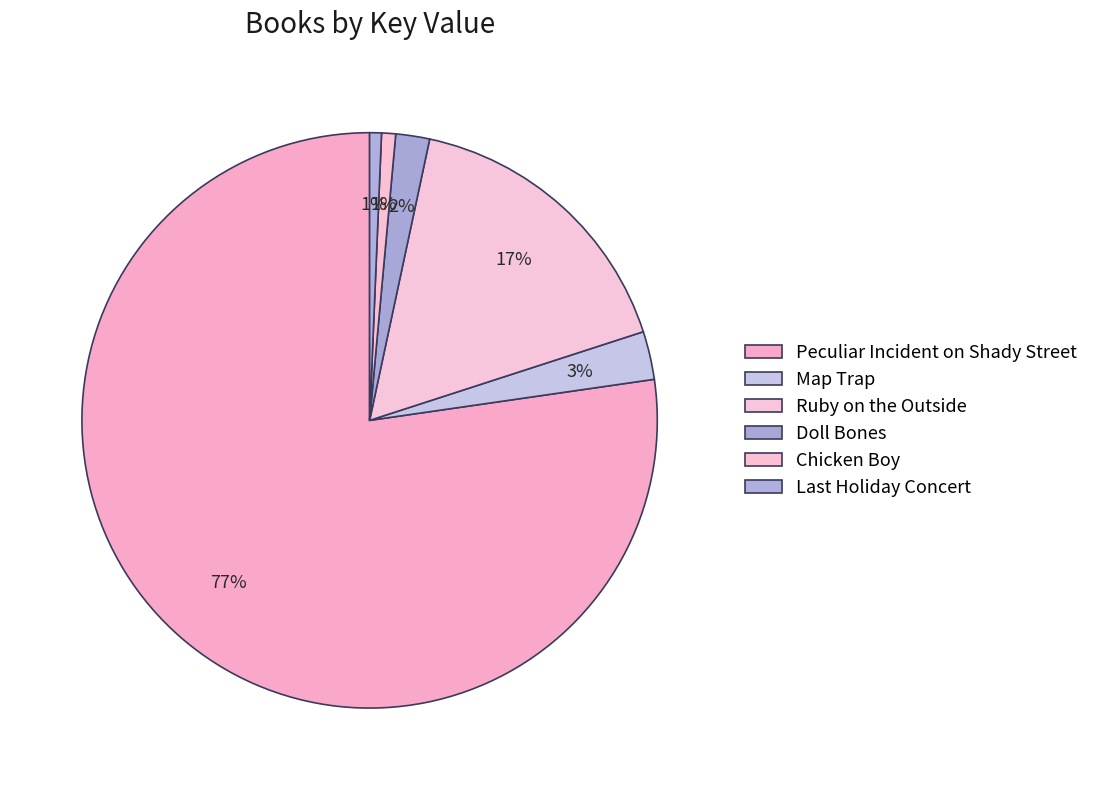

What percentage is the Chicken Boy slice, to the nearest percent?

1%